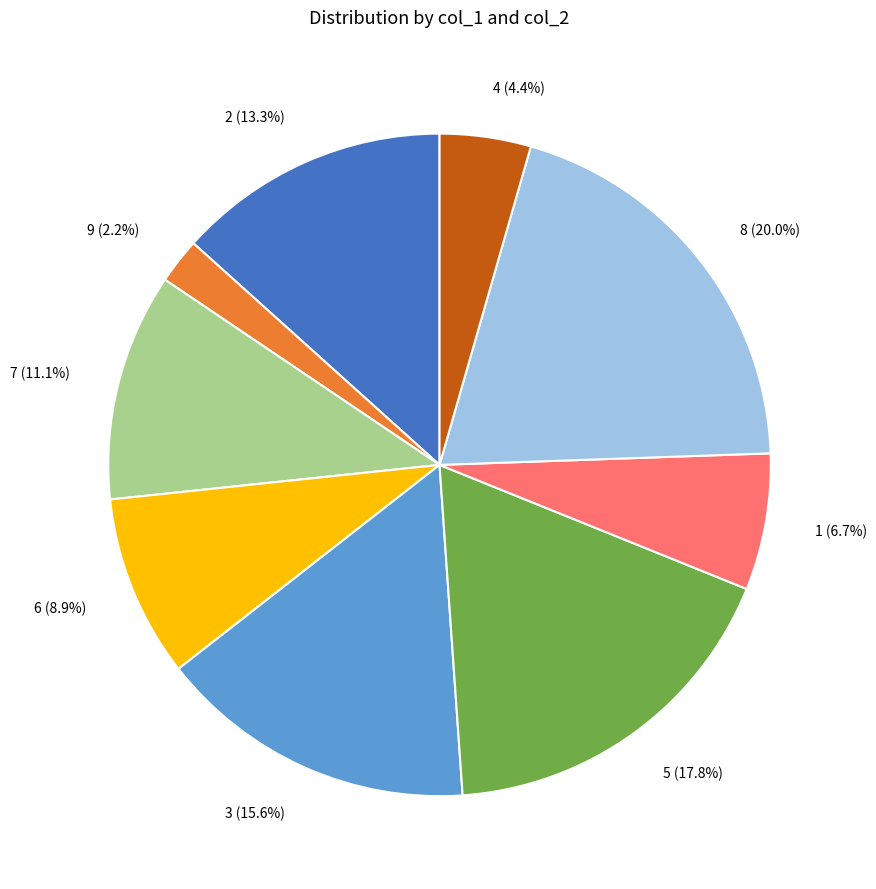

To the nearest percent, what is the difference between the largest and smallest slice percentages?

18%